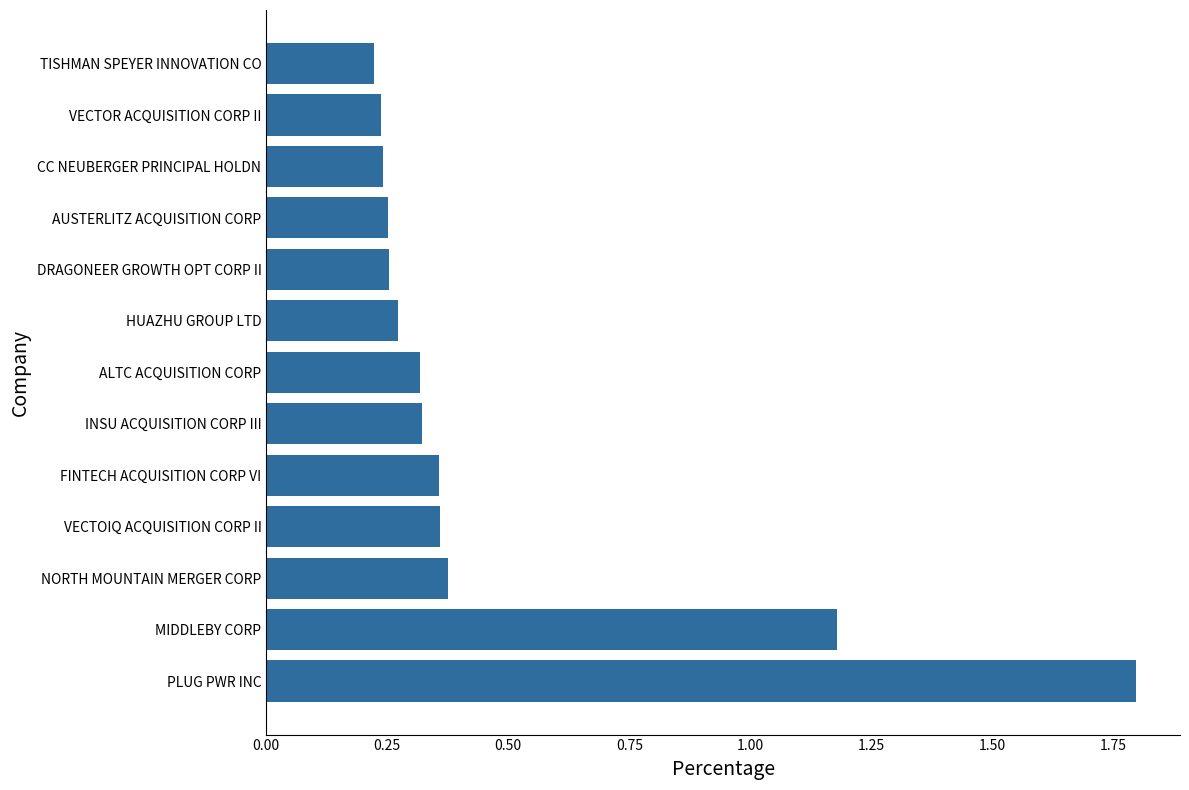

What is the maximum value shown in the chart?

1.8